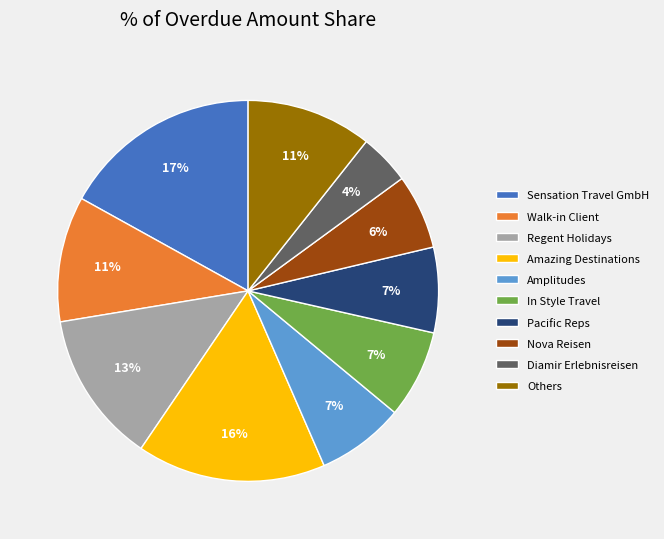

To the nearest percent, what is the average slice percentage?

10%